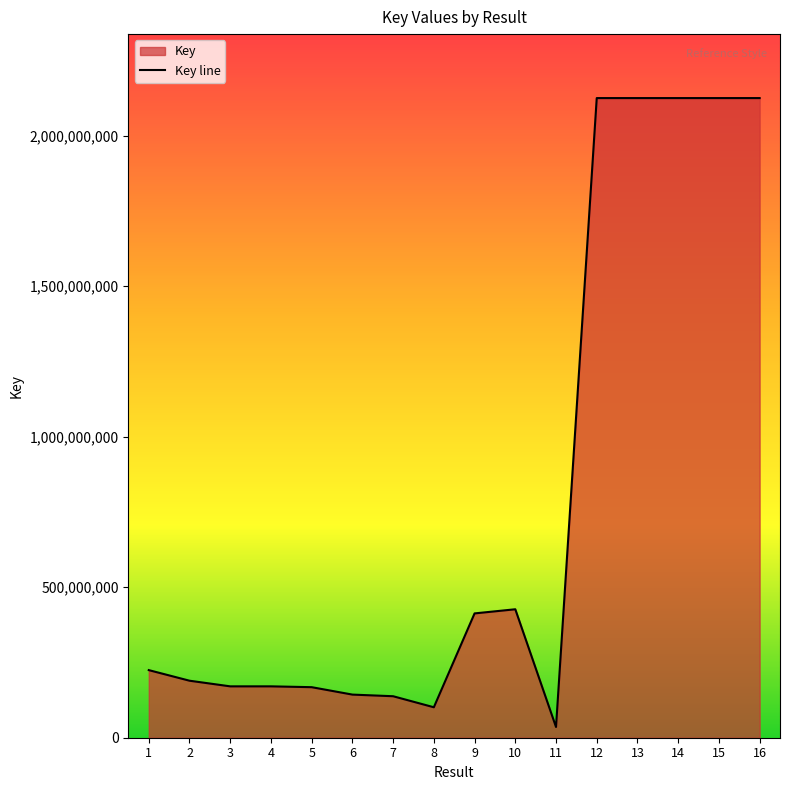

The chart shows a value of 224575183 at 1. True or false?

True